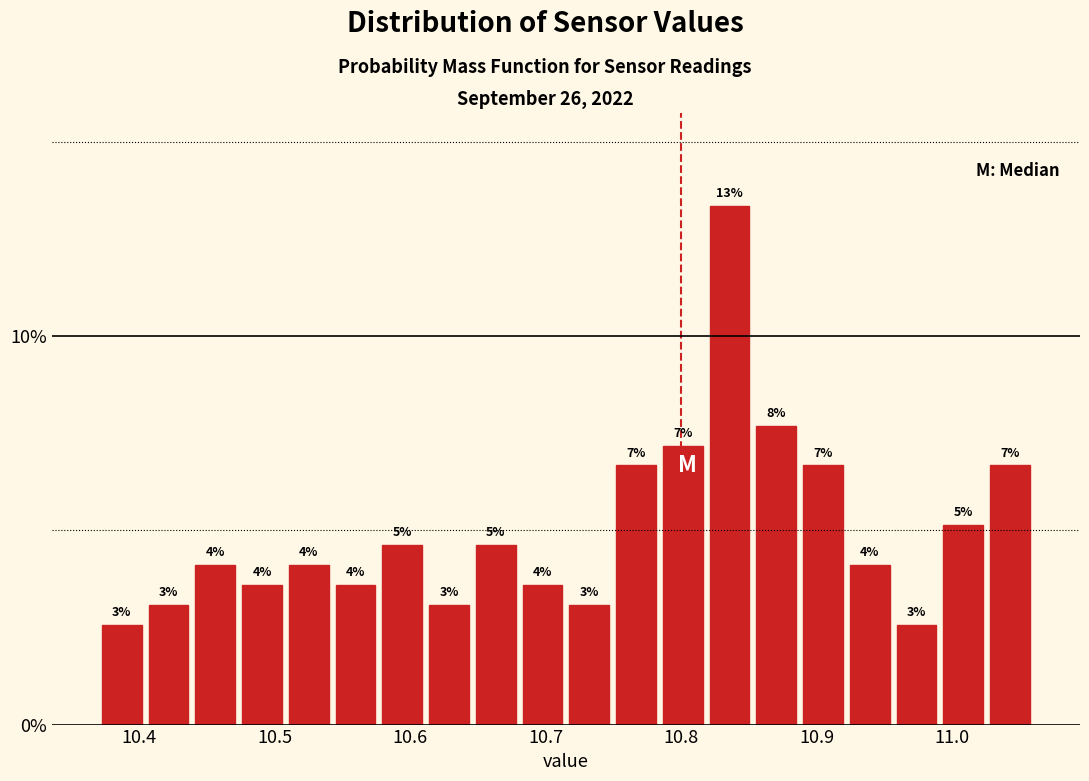

Around what value on the x-axis is the tallest bar? Give the approximate position of its centre, as read against the axis.

10.84